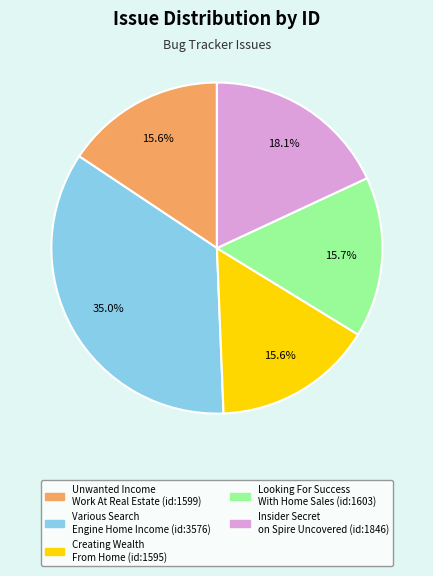

To the nearest percent, what is the difference between the largest and smallest slice percentages?

19%